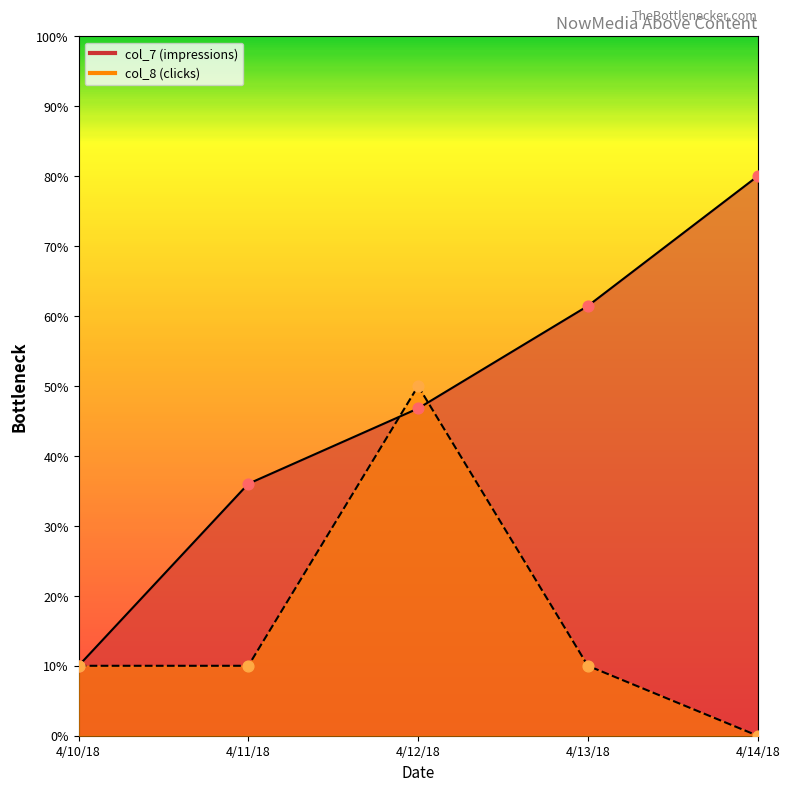

What is the total value across all series at 4/12/18?

96.8